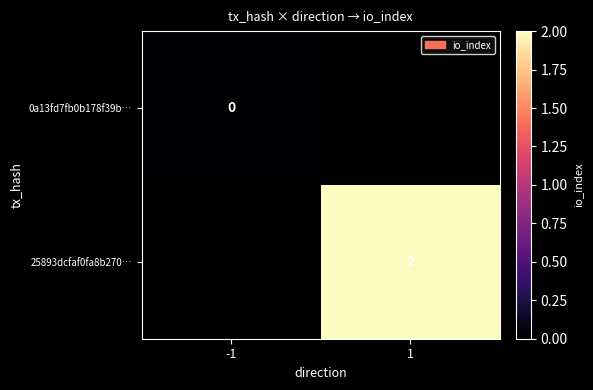

The value of 25893dcfaf0fa8b270… at 1 is 3. True or false?

False